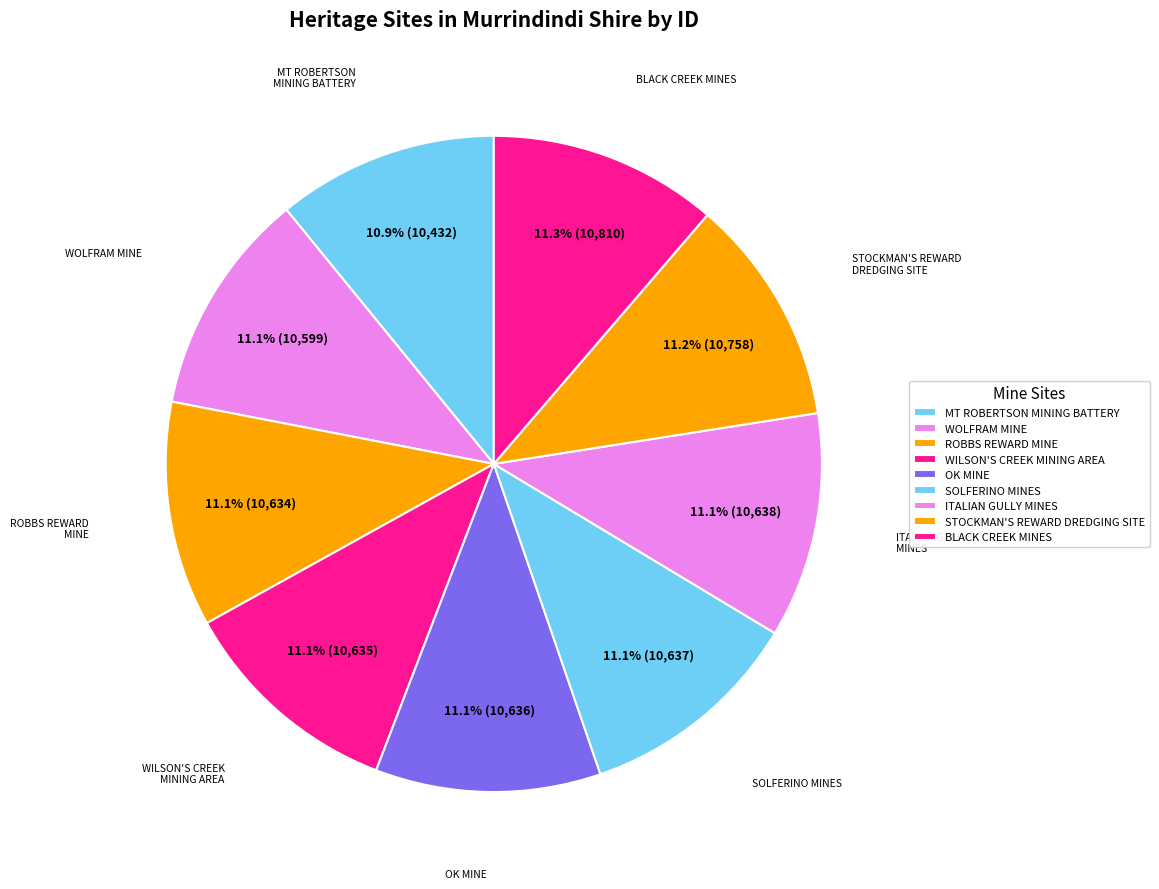

True or false: SOLFERINO MINES accounts for 18% of the total.

False